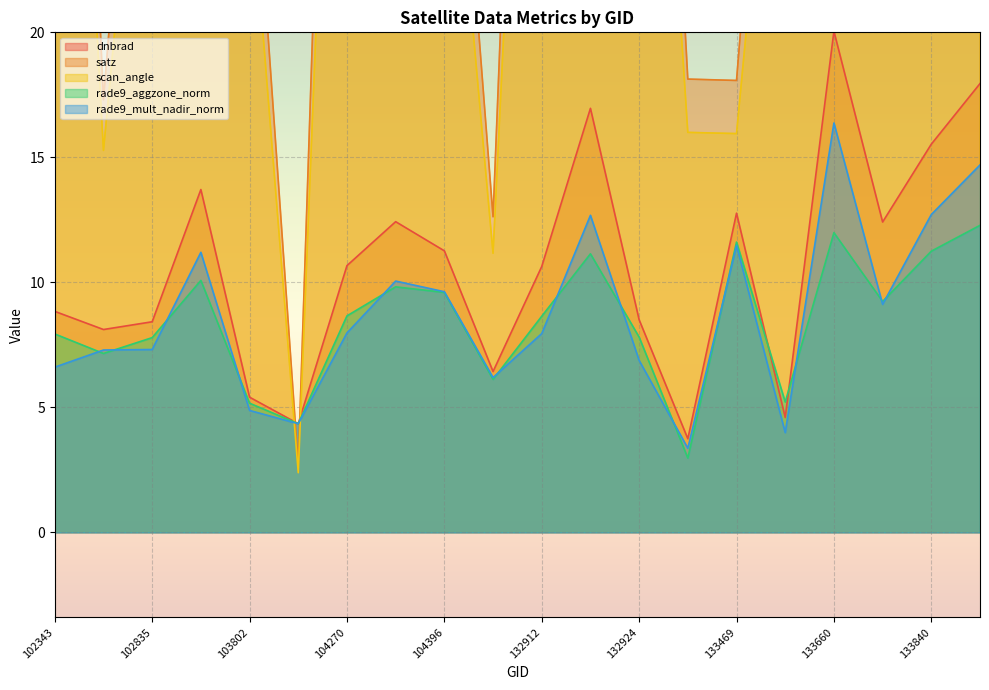

What is the difference between the highest and lowest values at 104513?

6.5